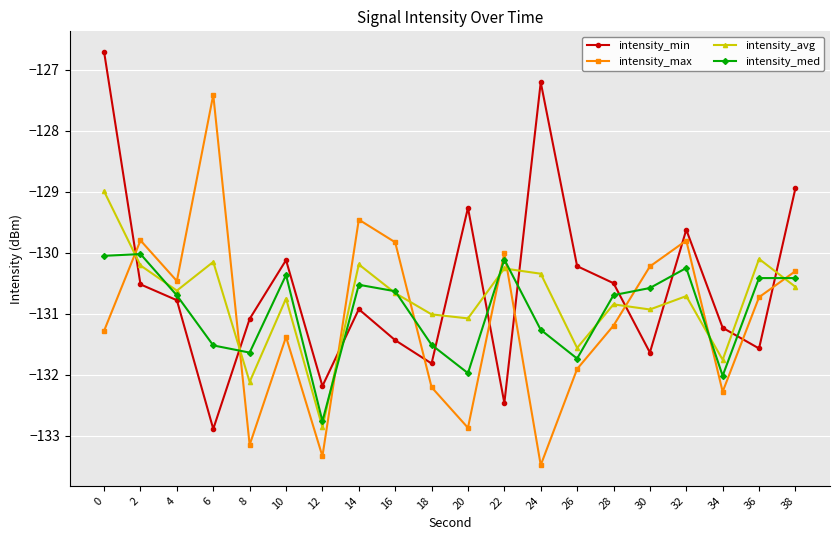

What is the maximum value shown in the chart?

-126.7